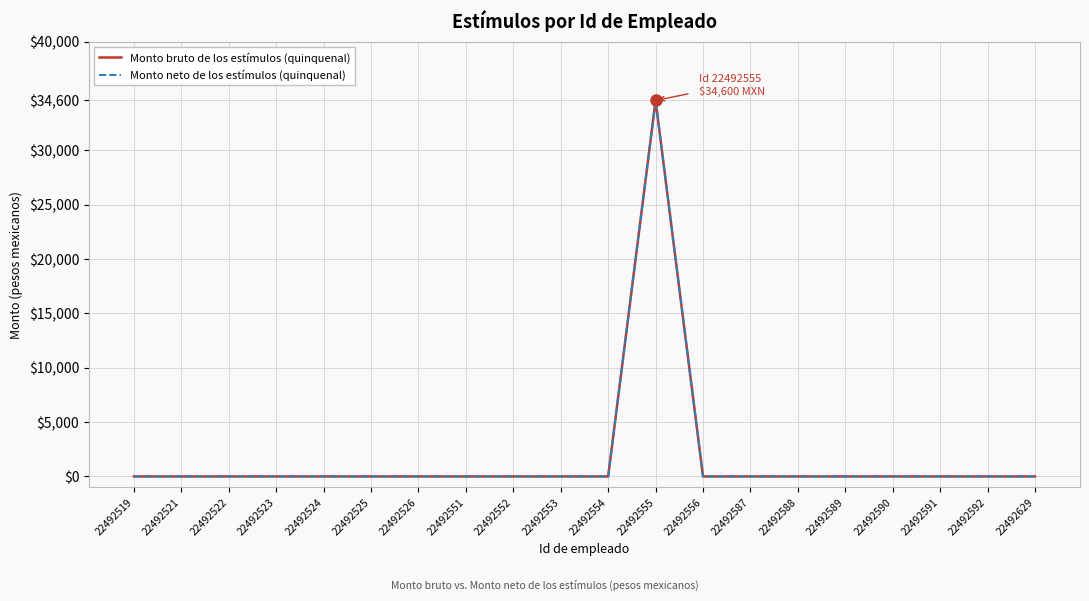

Between 22492555 and 22492521, which is larger?

22492555